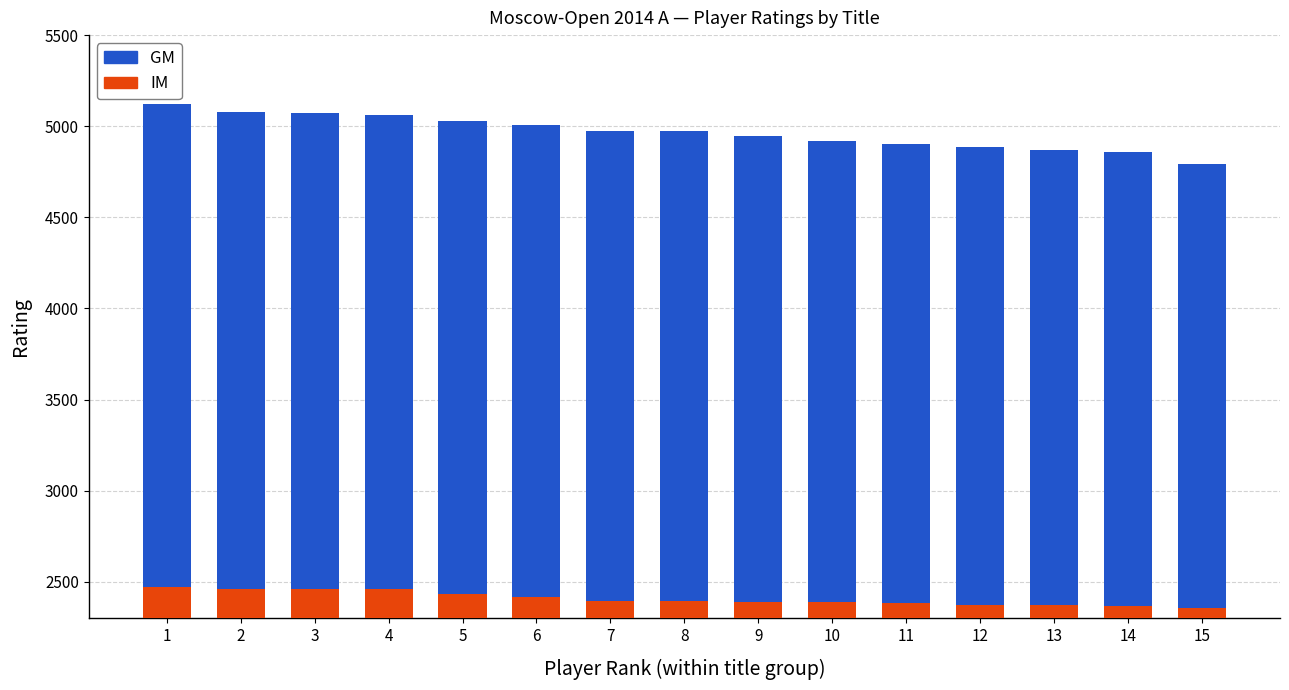

What are all the series names shown in the legend?

IM, GM